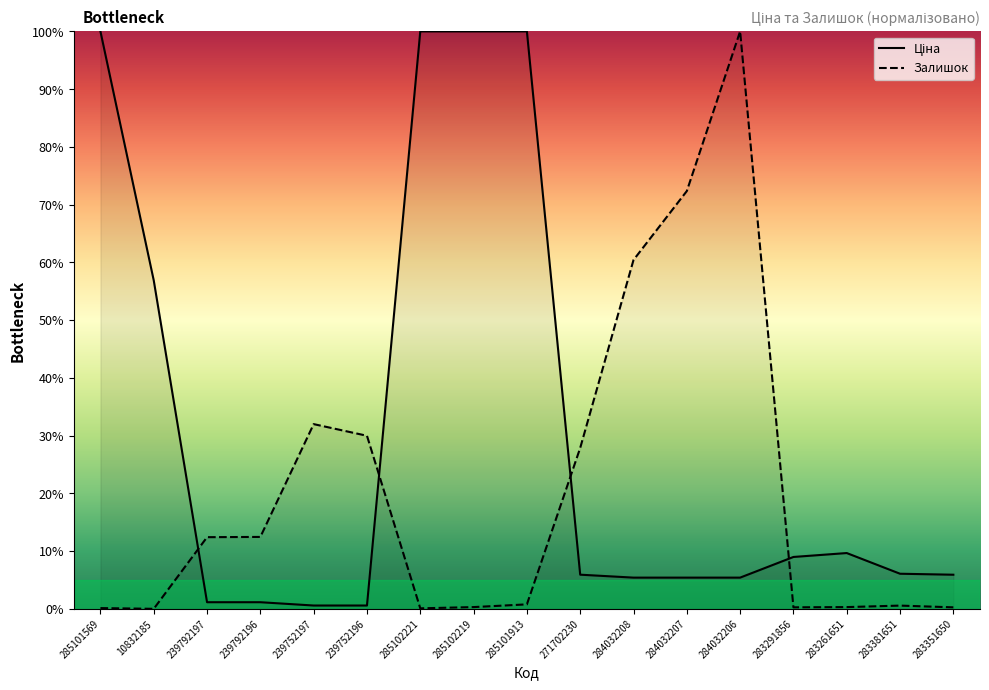

List the series in order of their peak value, lowest first.

Ціна, Залишок